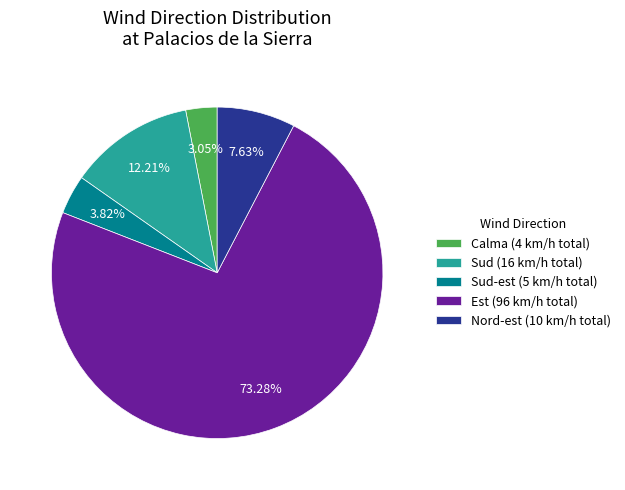

Do Sud-est (5 km/h total) and Est (96 km/h total) together represent more than half of the pie?

Yes